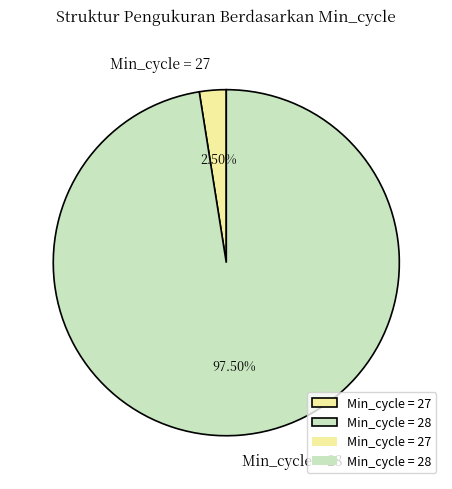

What is the smallest slice in the pie chart?

Min_cycle = 27